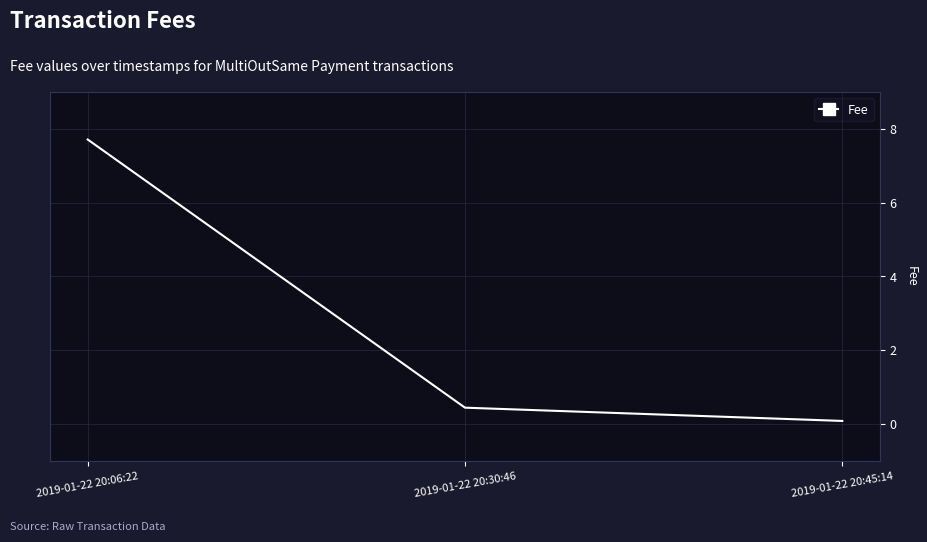

List the labels in order of value, smallest first.

2019-01-22 20:45:14, 2019-01-22 20:30:46, 2019-01-22 20:06:22